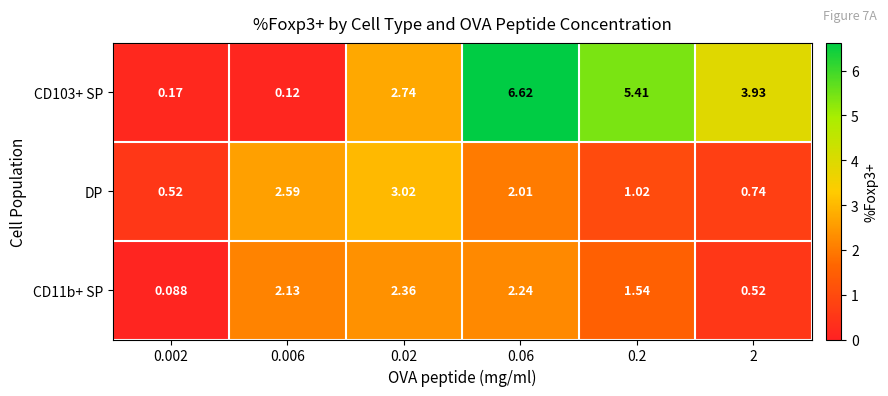

Is the value of CD11b+ SP at 0.002 greater than the value of CD103+ SP at 2?

No